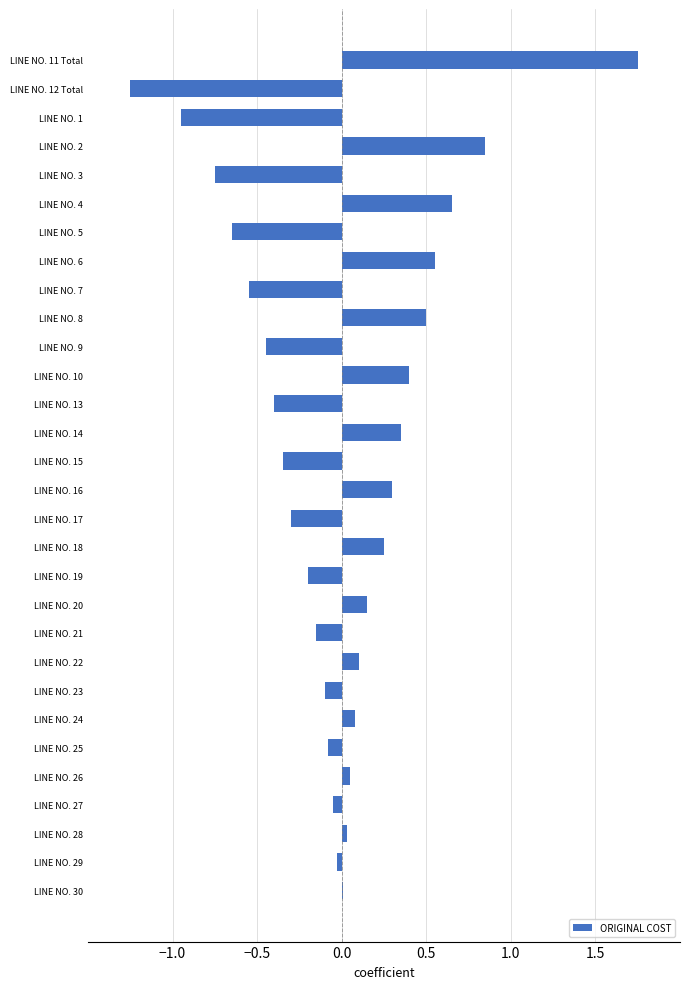

Does the chart contain stacked bars?

No